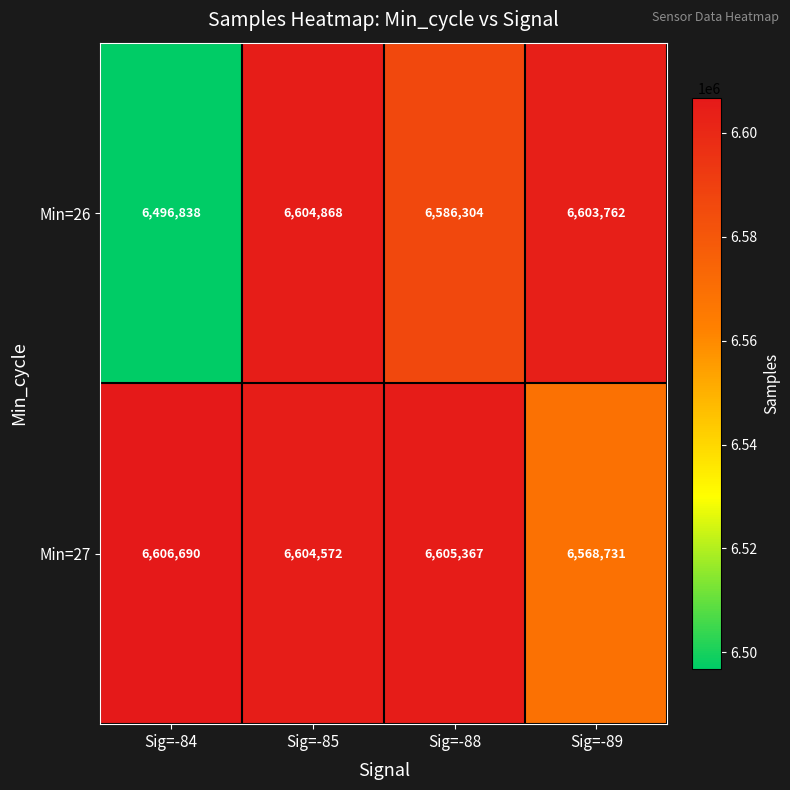

The value of Min=27 at Sig=-85 is 4060137. True or false?

False